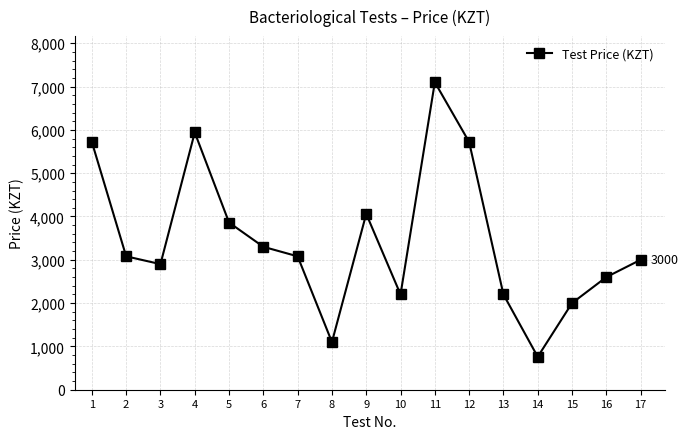

What is the average value?

3448